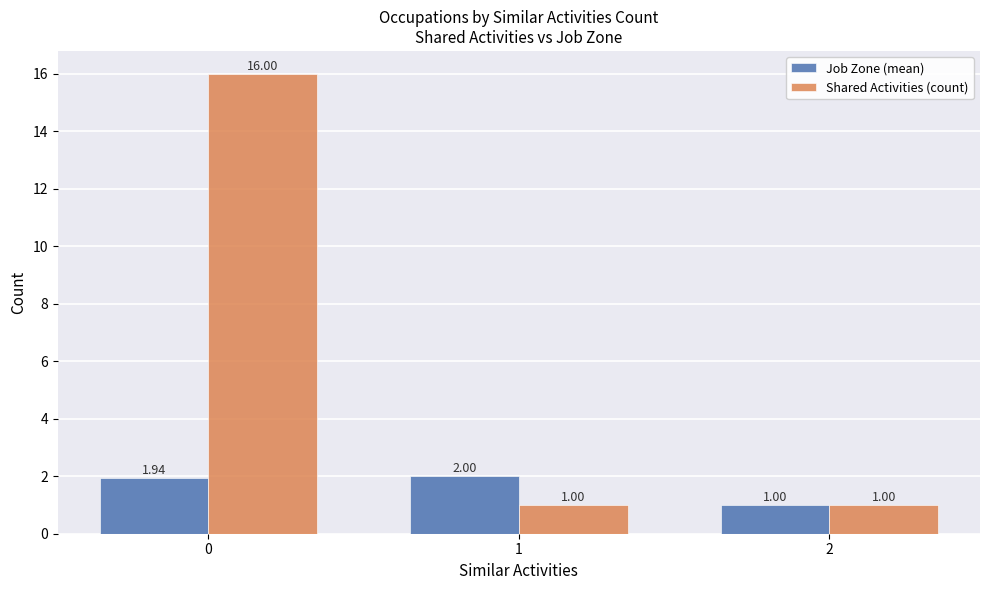

Is it true that Shared Activities (count) equals 6.6 at 0?

False